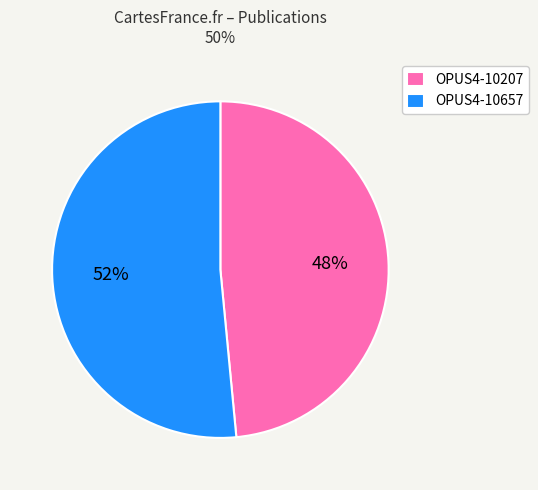

Rank the categories by value from highest to lowest.

OPUS4-10657, OPUS4-10207